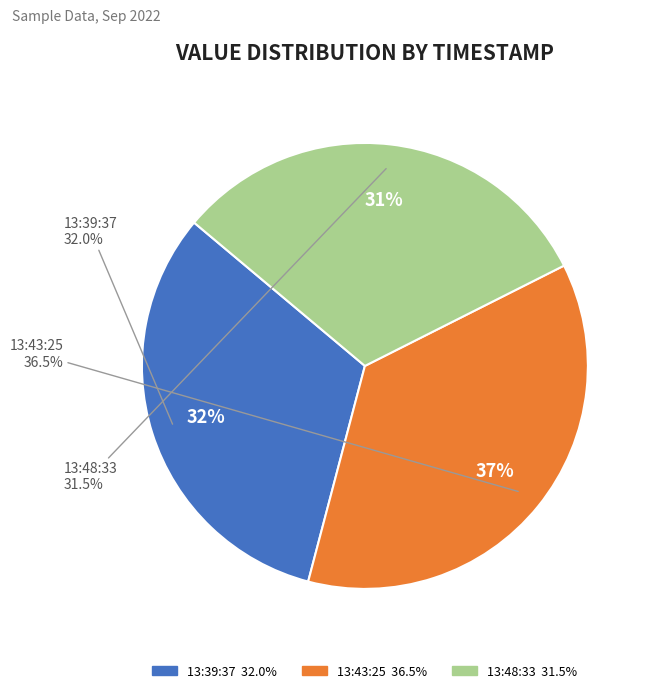

Combined, what portion of the pie is 2022-09-10T13:39:37.524Z and 2022-09-10T13:48:33.102Z?

63.5%